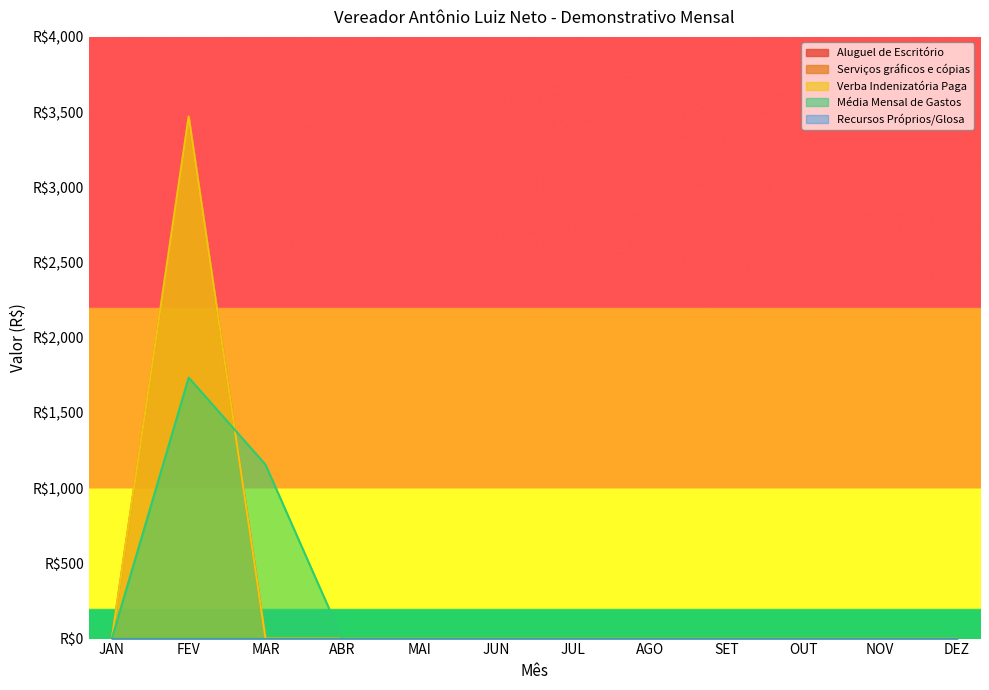

True or false: Verba Indenizatória Paga and Serviços gráficos e cópias cross at least once.

False